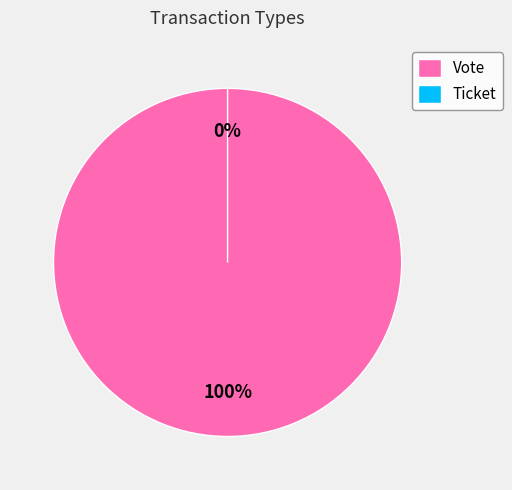

What is the change in value from Vote to Ticket?

-1